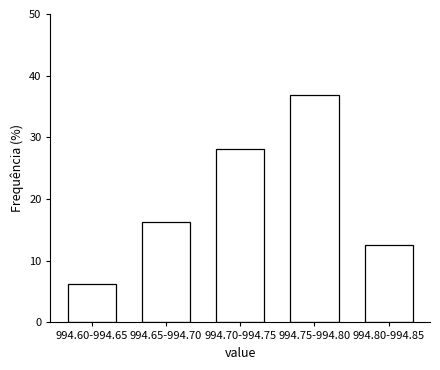

What is the approximate value at 994.75-994.80?

36.9